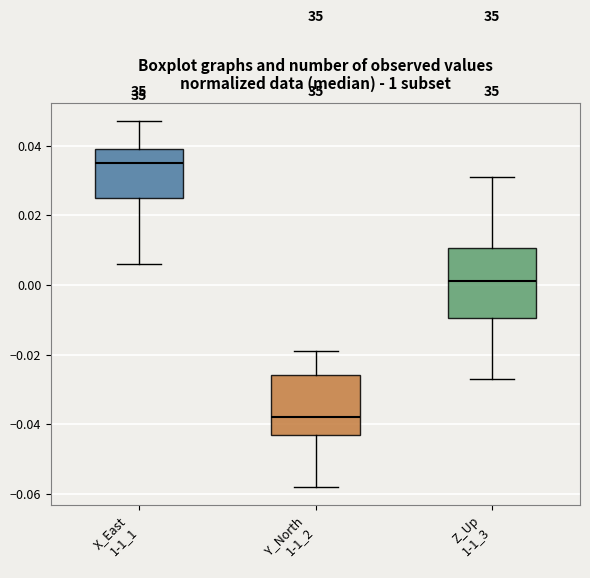

Reading left to right, read every box against the y-axis: the position of its median line, the range the box covers, and the ends of its whiskers. The values are not printed on the chart, so give them approximately, as read against the axis.

X_East 1-1_1: median 0.036, box 0.026 to 0.040, whiskers 0.006 to 0.048
Y_North 1-1_2: median -0.038, box -0.042 to -0.026, whiskers -0.058 to -0.018
Z_Up 1-1_3: median 0.002, box -0.010 to 0.010, whiskers -0.026 to 0.032